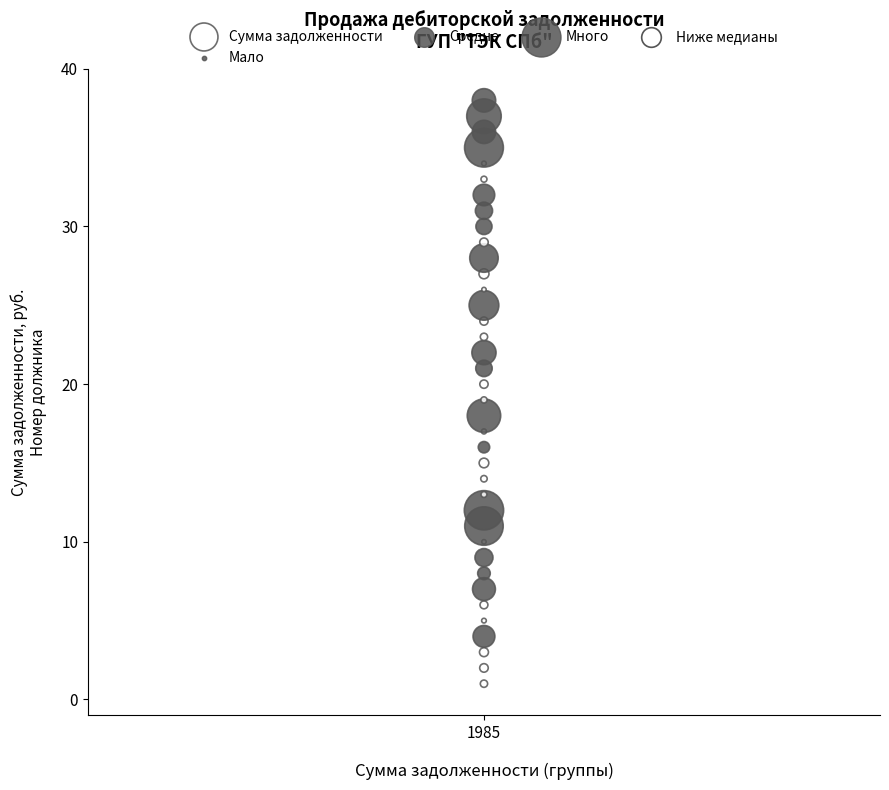

What is the range of Y values (max minus min)?

37